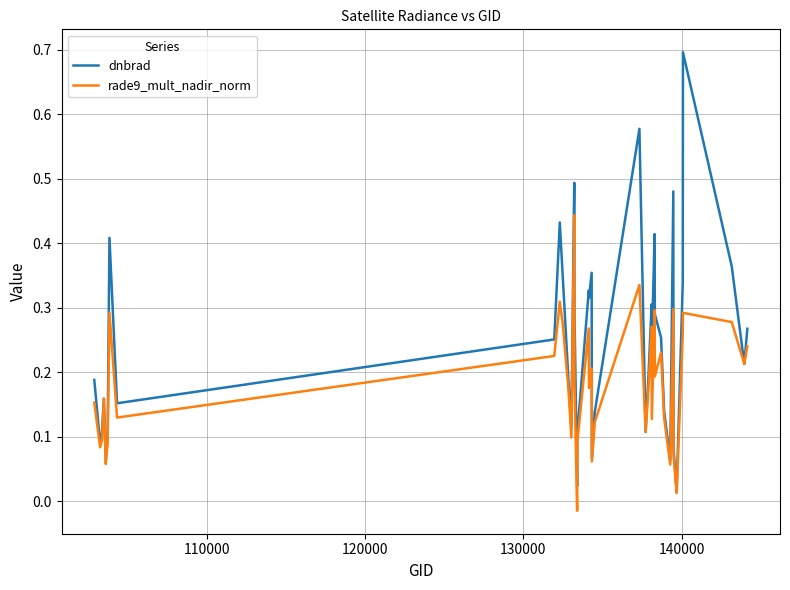

True or false: rade9_mult_nadir_norm has more than 1 points higher than both neighbors.

True